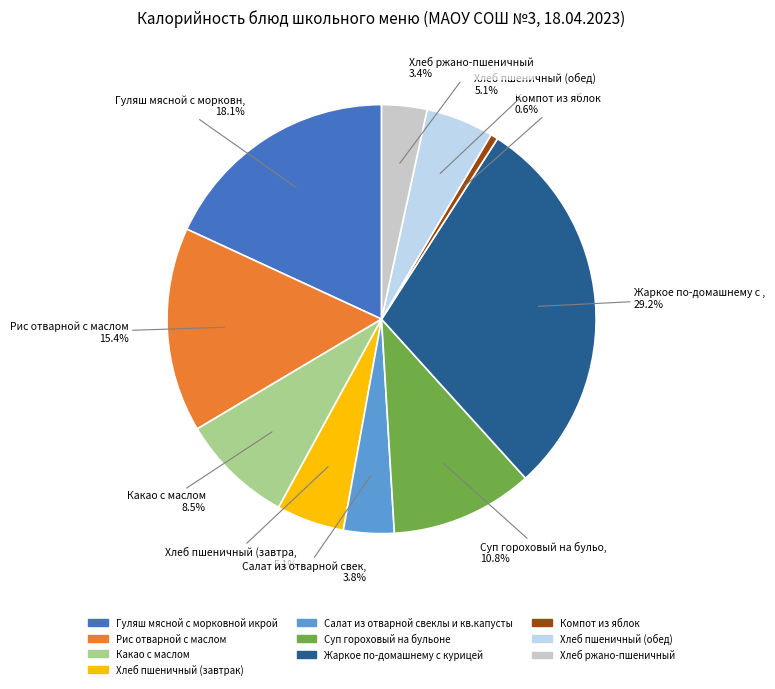

Which category has the smallest portion of the pie?

Компот из яблок